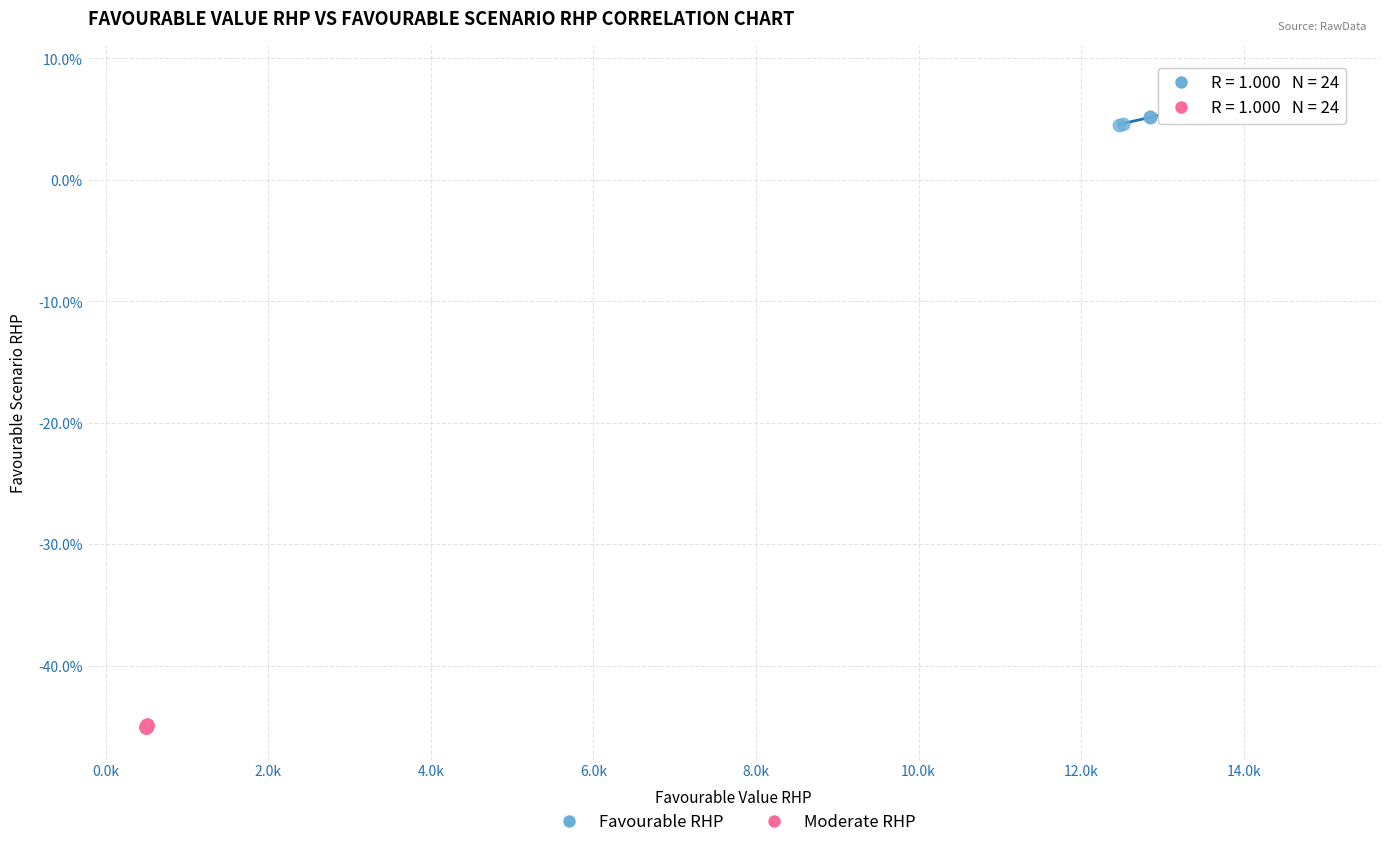

What are all the series names shown in the legend?

Favourable RHP, Moderate RHP